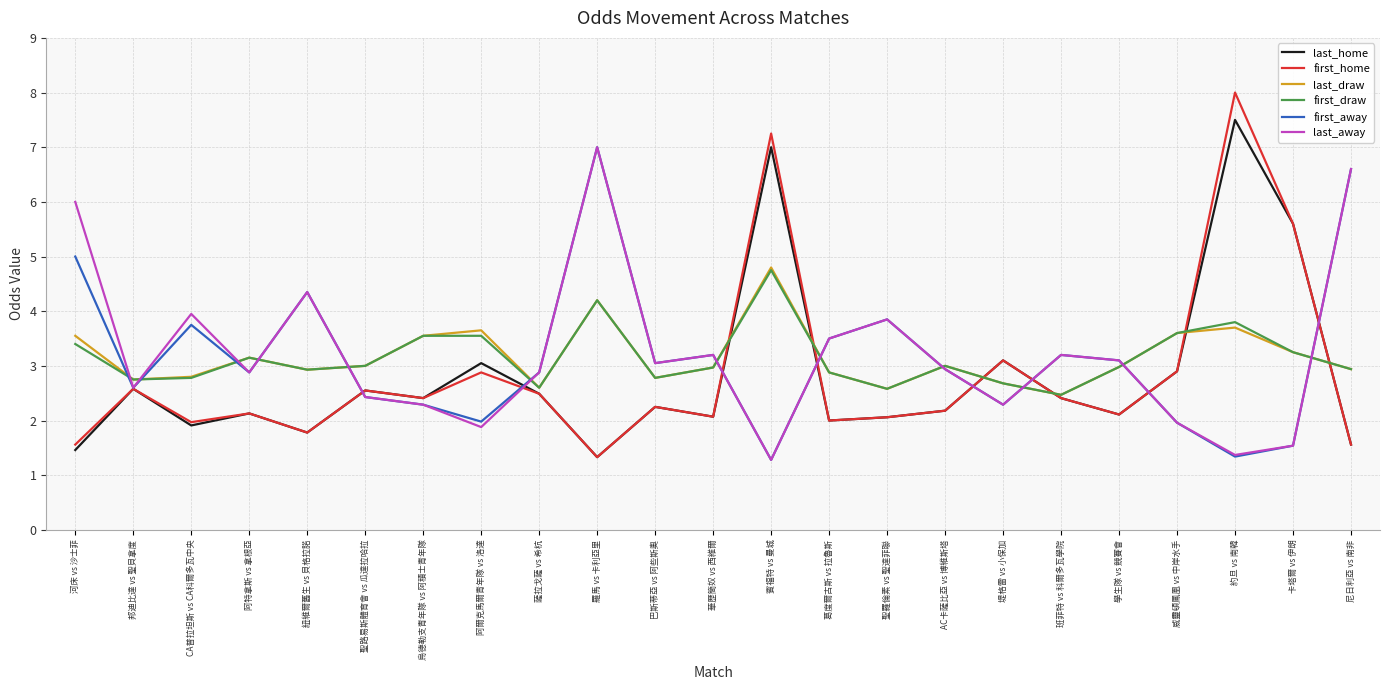

Read the last_draw value at 班菲特 vs 科爾多瓦學院.

2.5